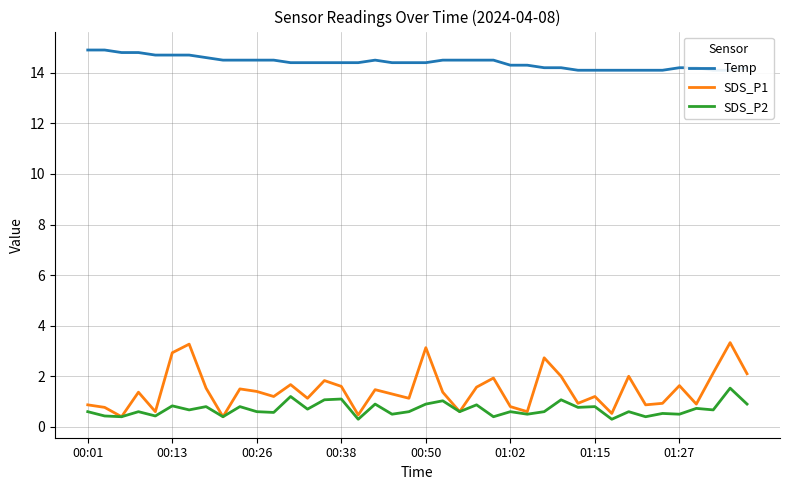

Count the number of categories in the chart.

40